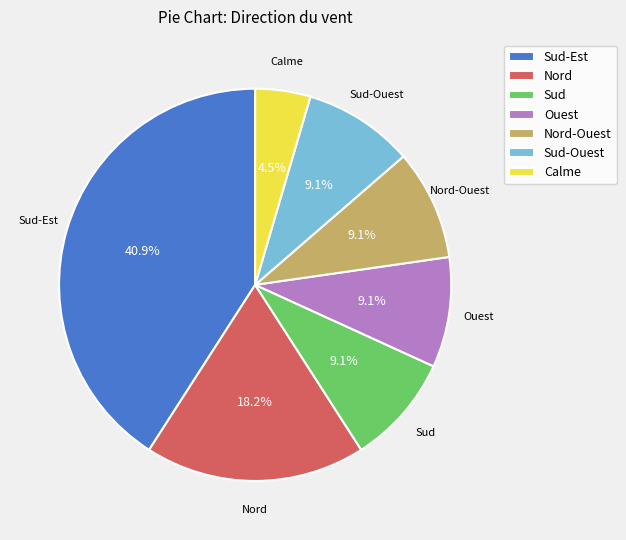

Which category has the biggest portion of the pie?

Sud-Est